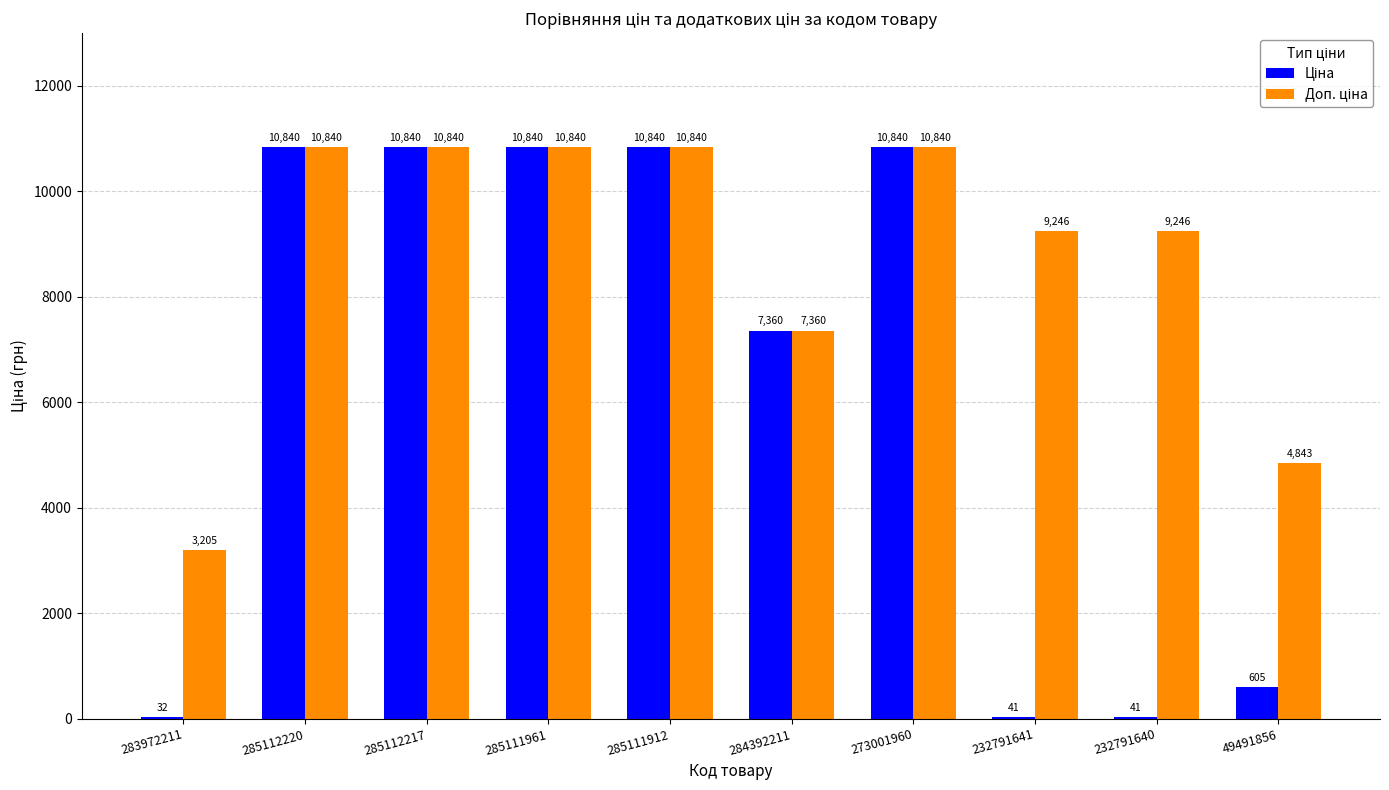

What is the greatest value displayed?

10840.1